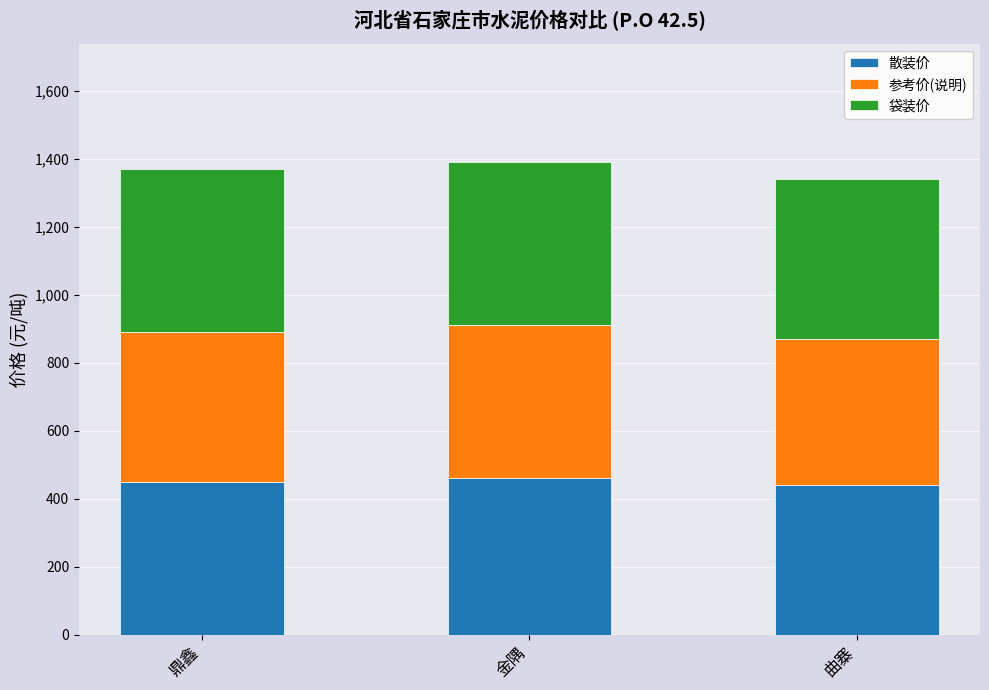

What is the maximum value for 散装价?

460